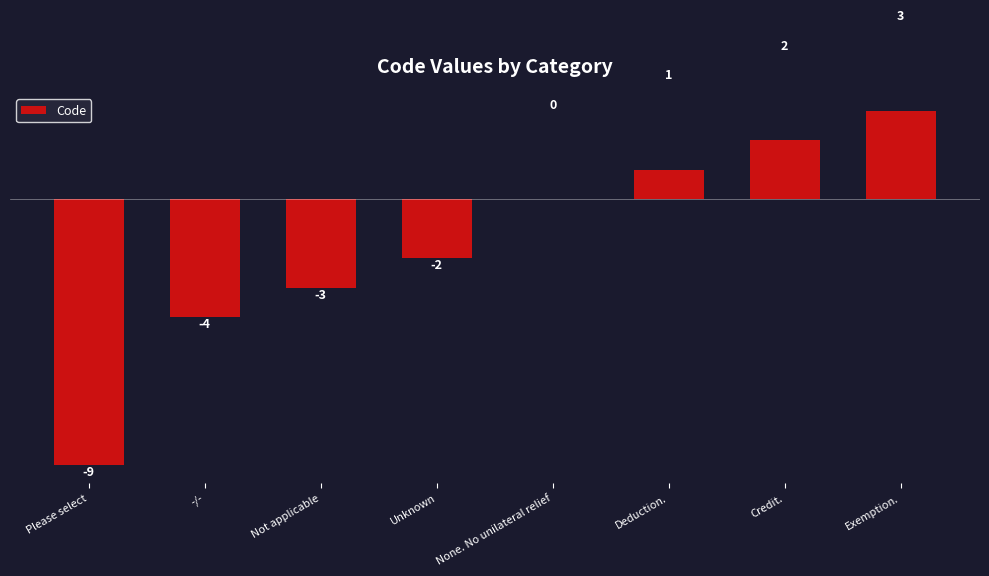

At which label is the value closest to -3?

Not applicable